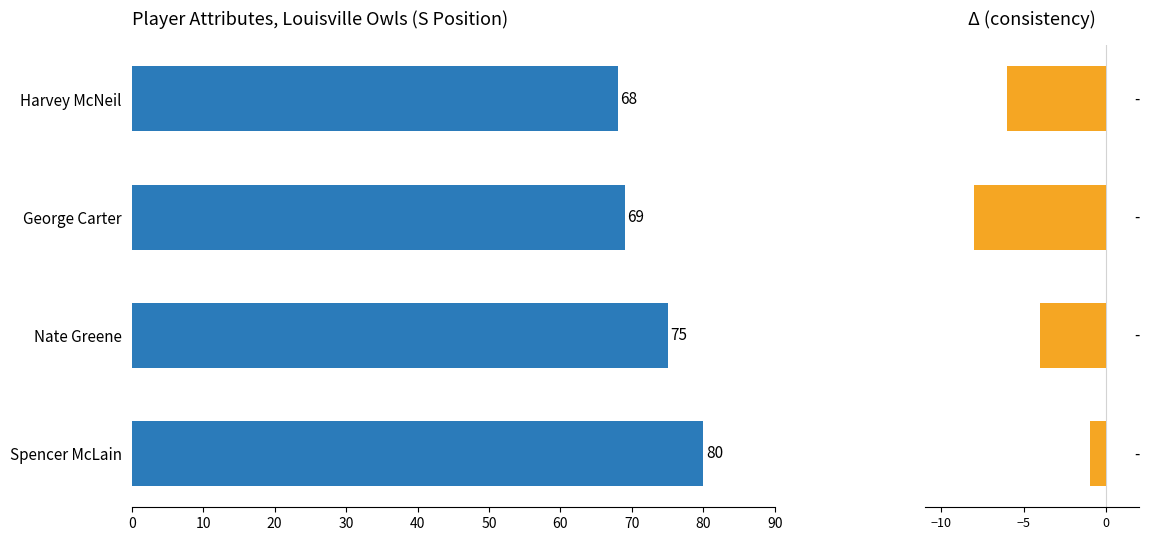

The ovr series shows 80 at Spencer McLain. True or false?

True